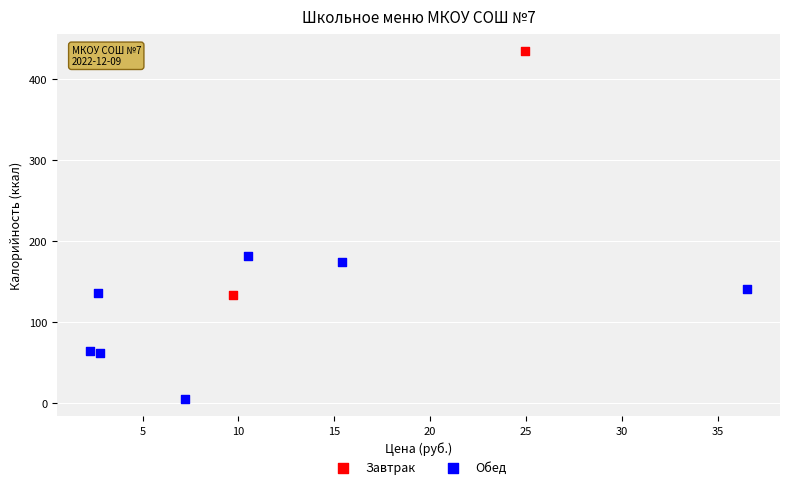

Which series contains the highest Y value?

Завтрак